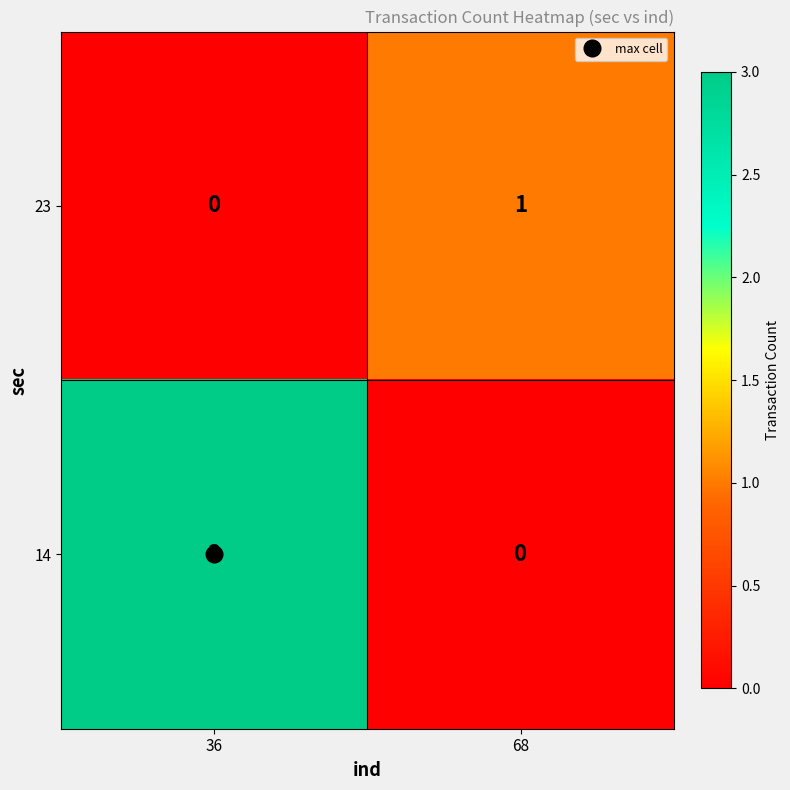

Which label corresponds to the largest value in the chart?

36